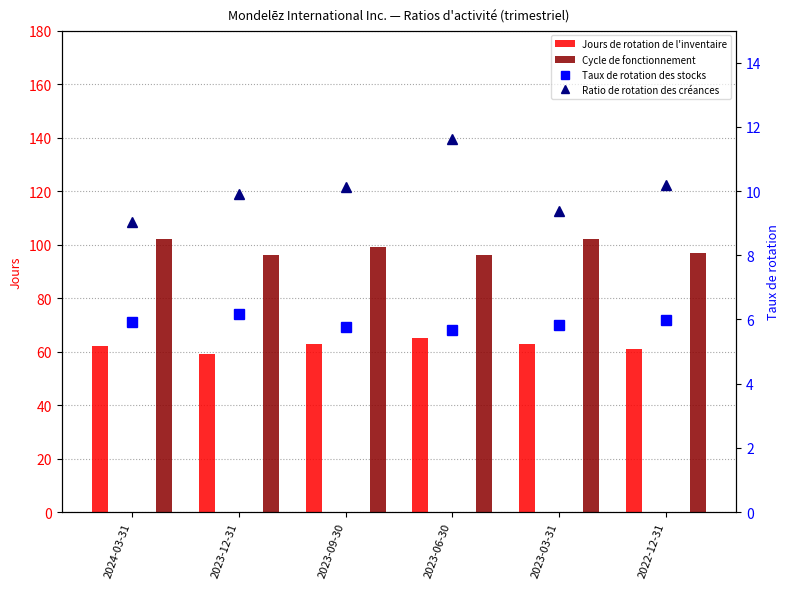

How many values in the Cycle de fonctionnement series are below 99?

3